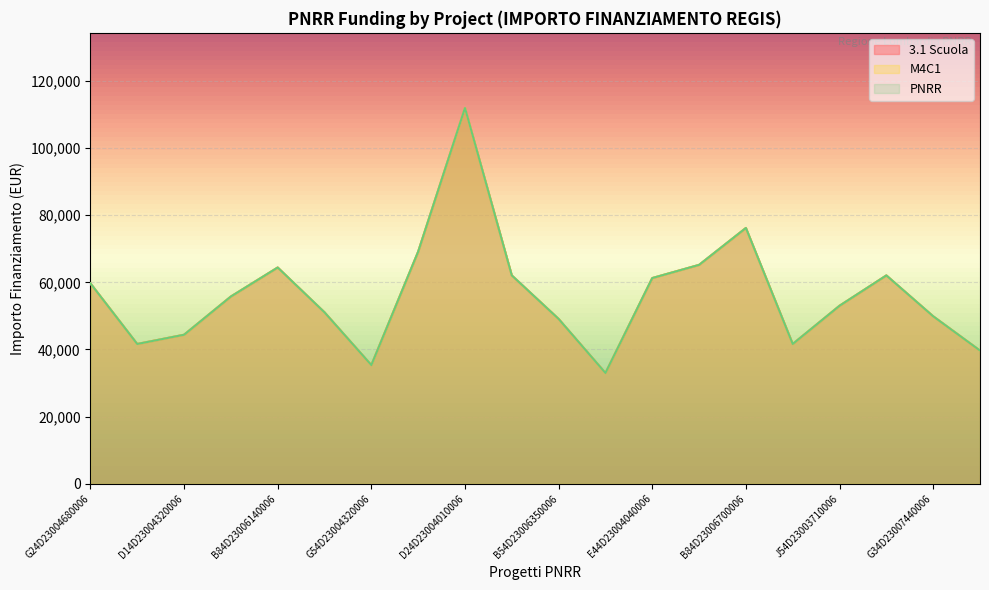

Does the chart display data point markers on the line(s)?

No